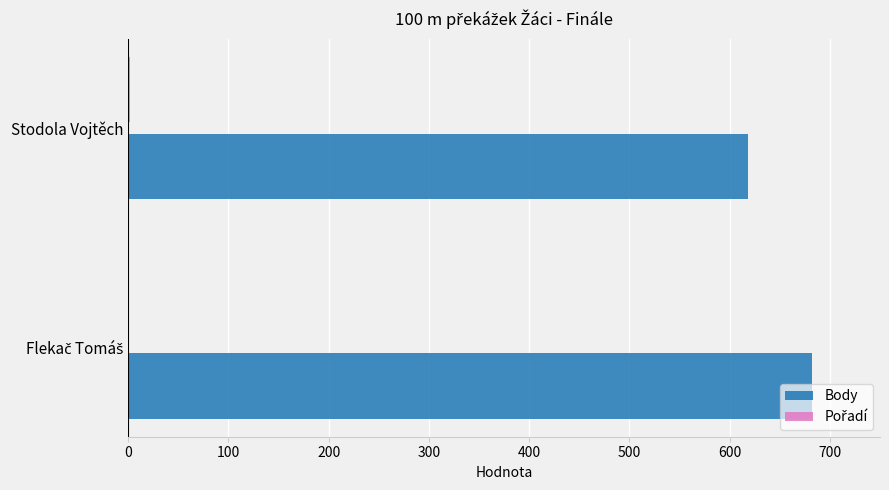

What is the sum of all Body values?

1300